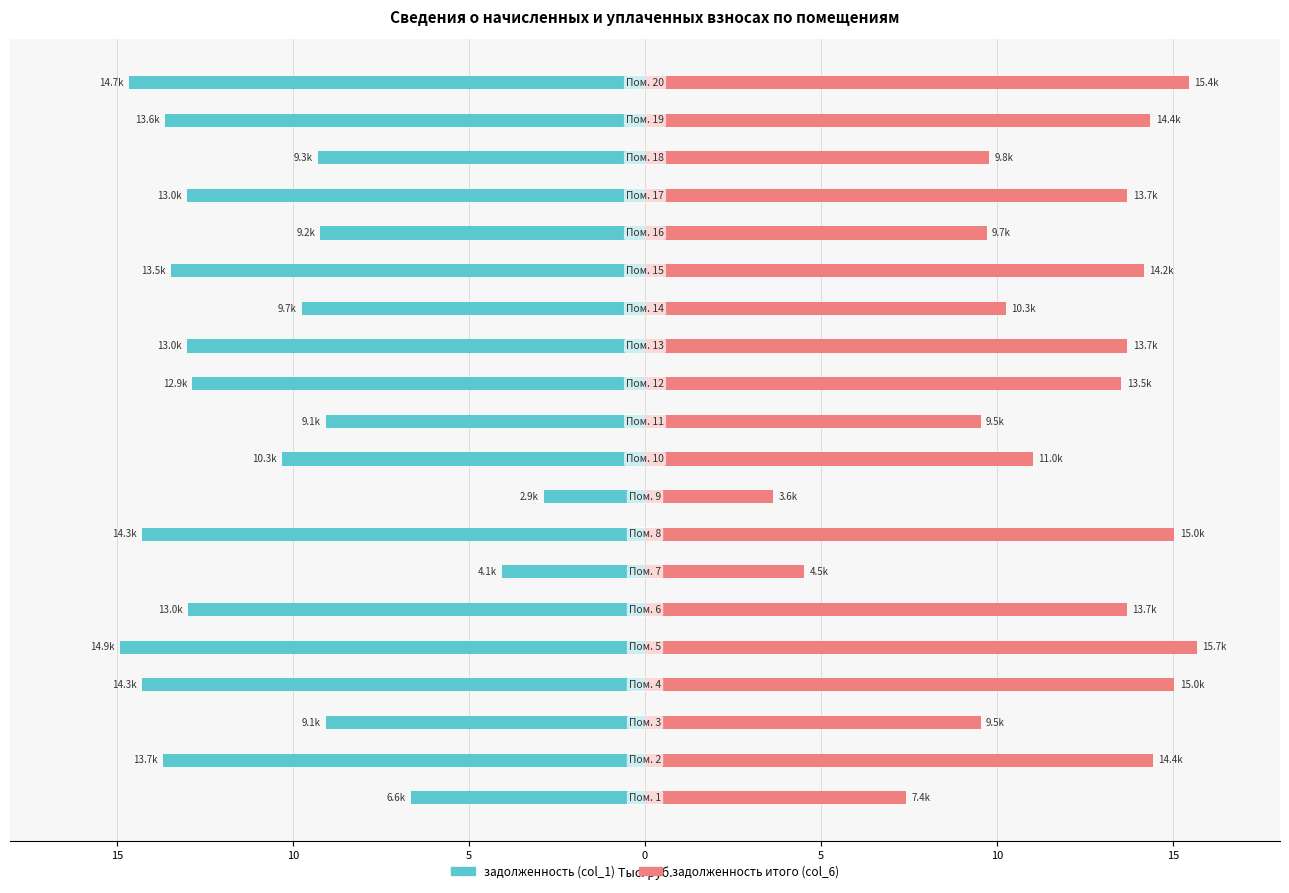

What is the value of the задолженность итого (col_6) bar at the 10th from the left?

11.0